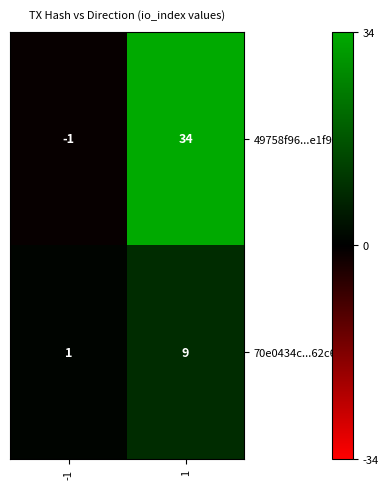

What value does the 70e0434c...62c66c series have at 1?

9